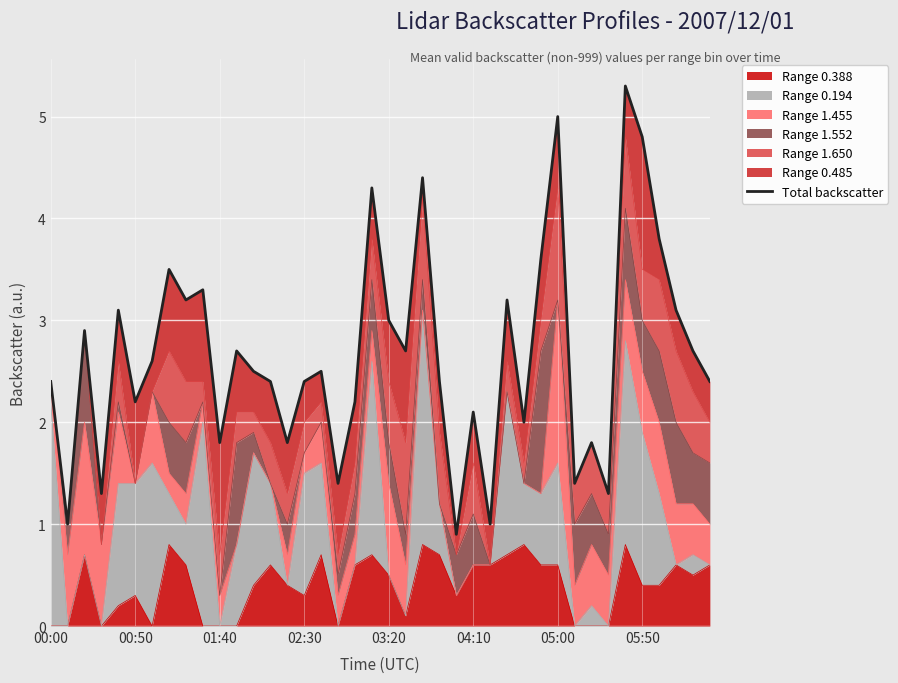

Which category has the highest value across all series?

34